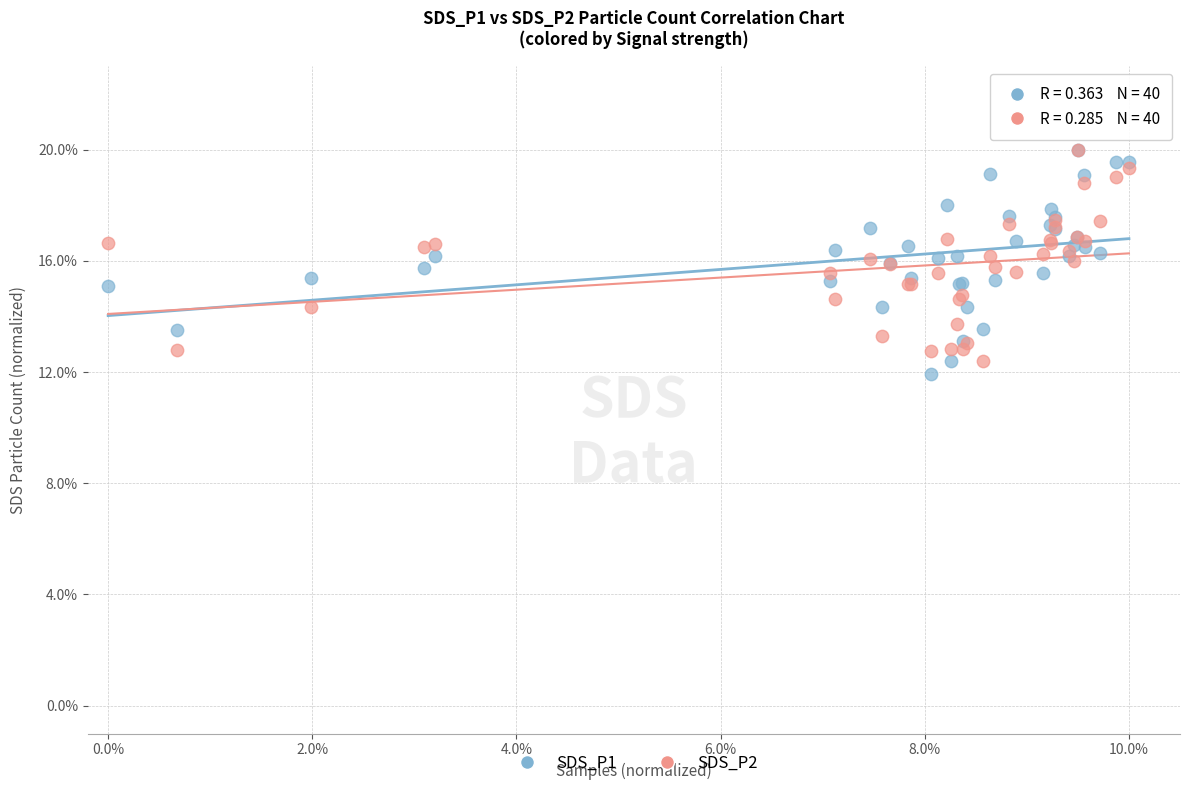

What are all the series names shown in the legend?

SDS_P1, SDS_P2